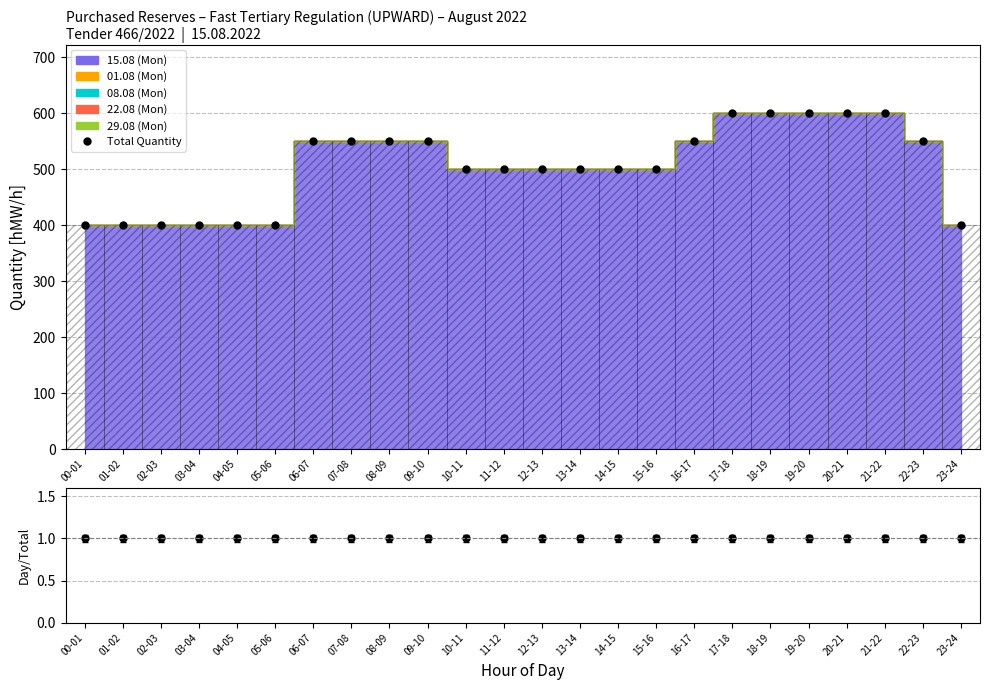

What is the value of the 20th bar from the left?

600